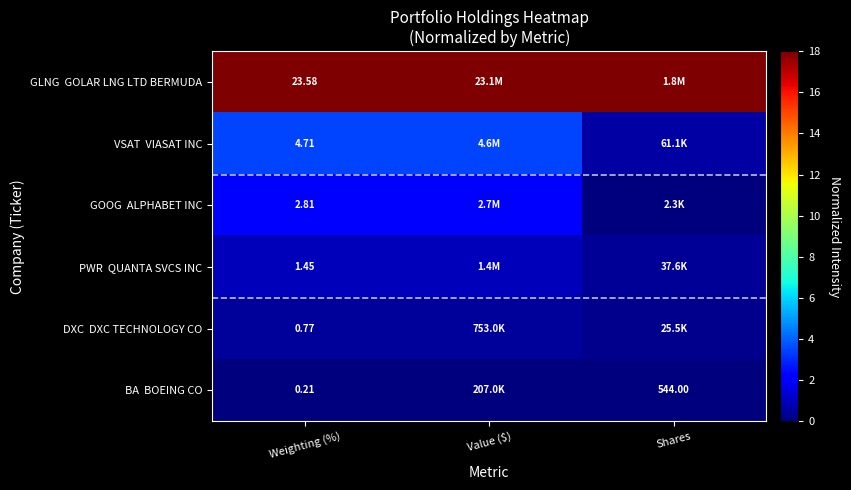

What is the sum of all GLNG GOLAR LNG LTD BERMUDA values?

54.0